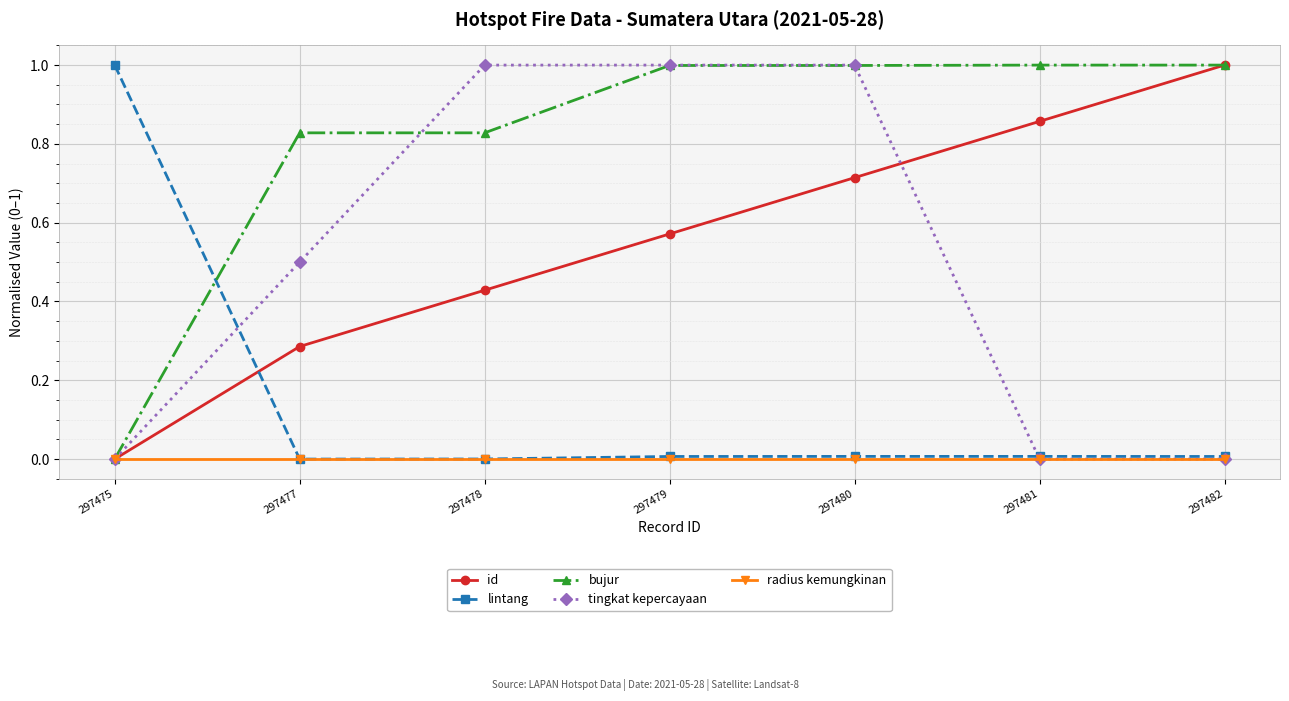

How many series are shown in this chart?

5